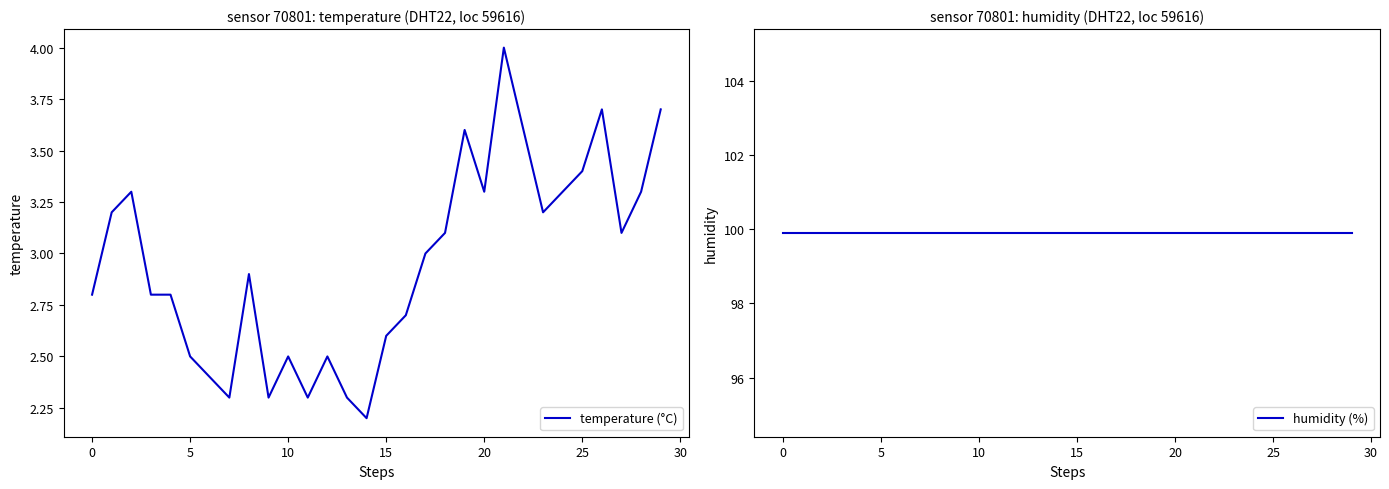

The temperature (°C) series shows 5.6 at 19. True or false?

False